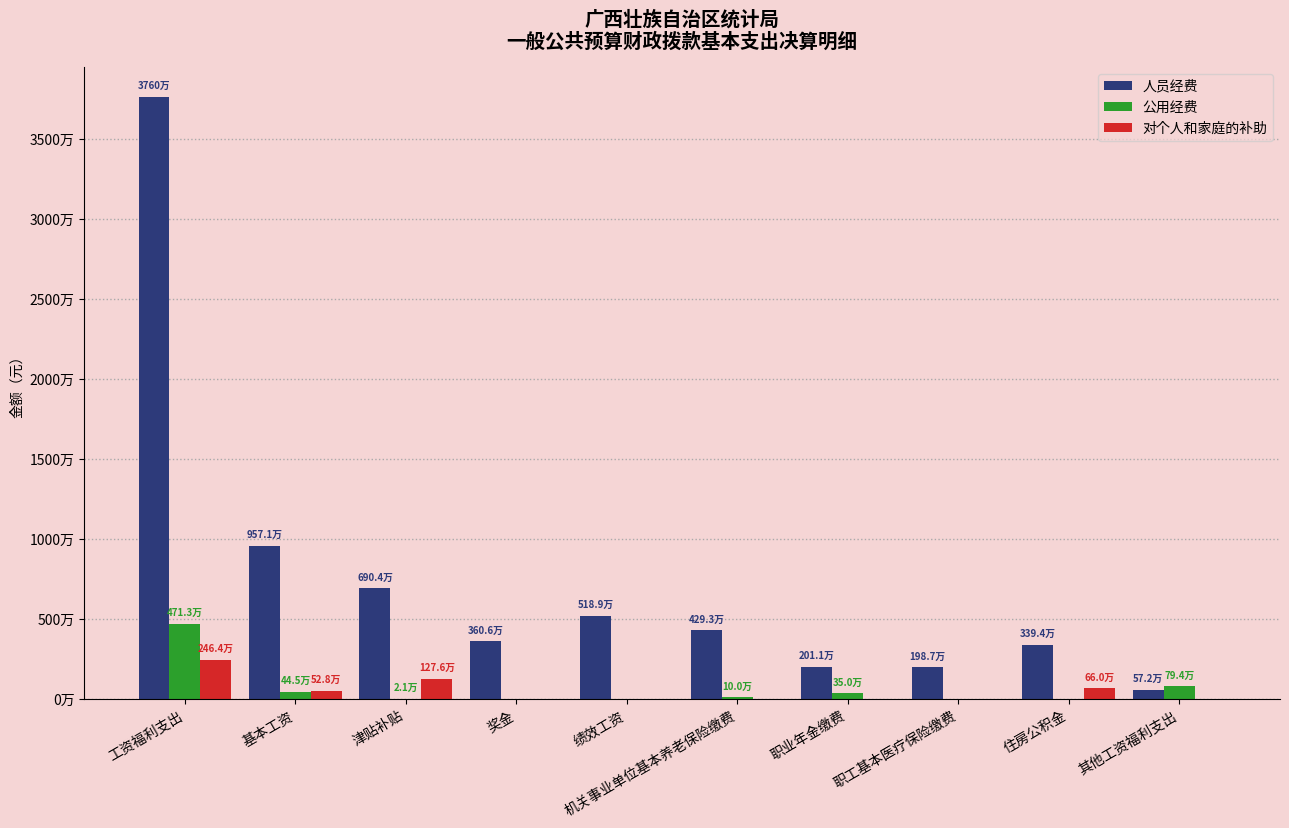

Is it true that 公用经费 equals 444640.7 at 基本工资?

True